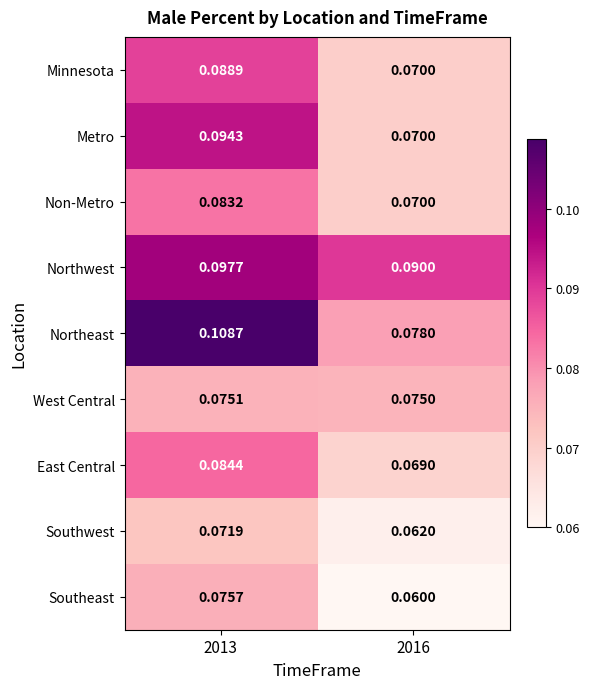

Rank the series at 2013 from lowest to highest value.

Southwest, West Central, Southeast, Non-Metro, East Central, Minnesota, Metro, Northwest, Northeast